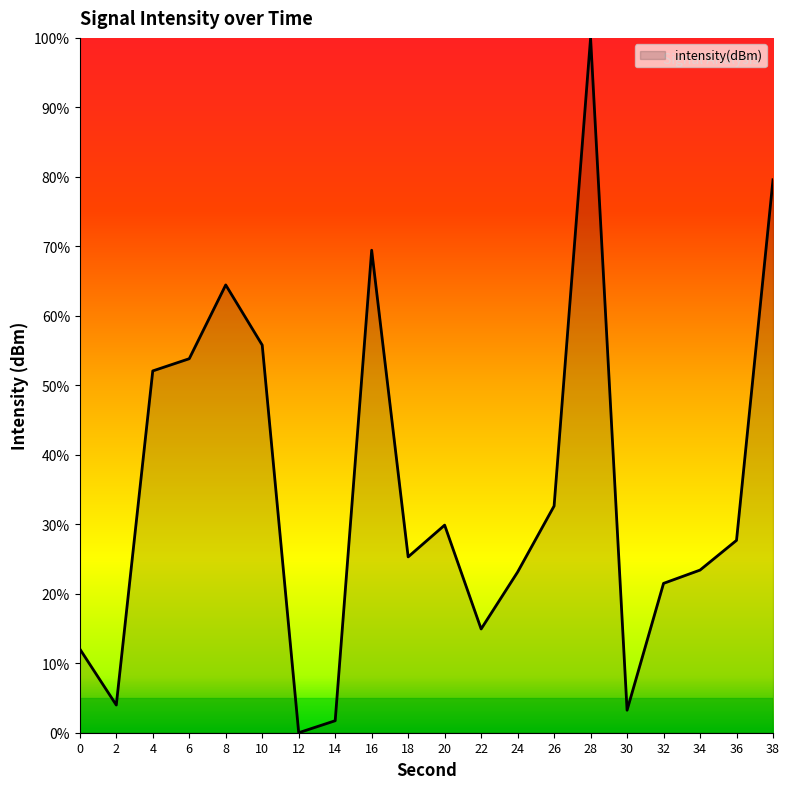

What is the sum of the values at 8 and 6?

118.3